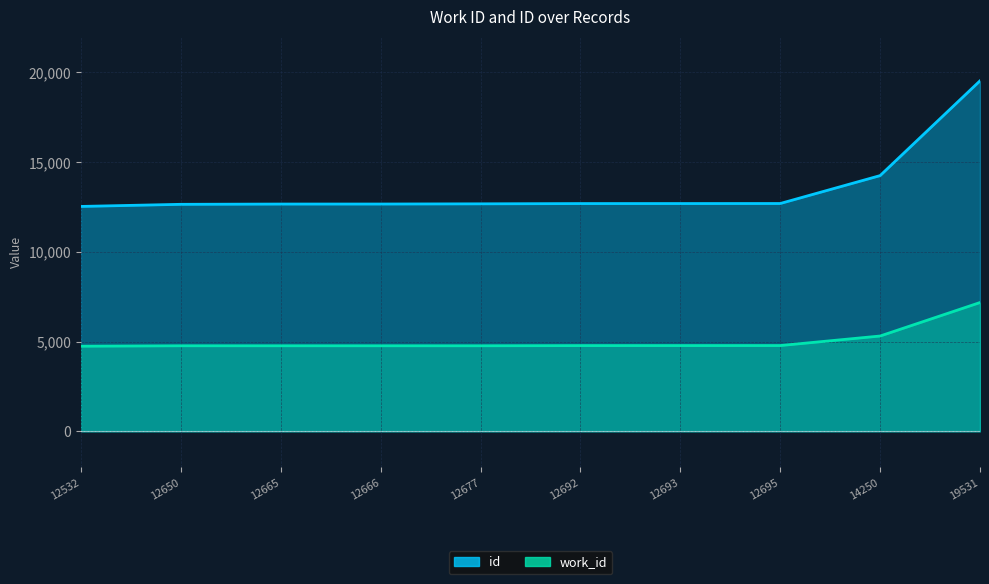

The value of work_id at 12693 is 1322. True or false?

False